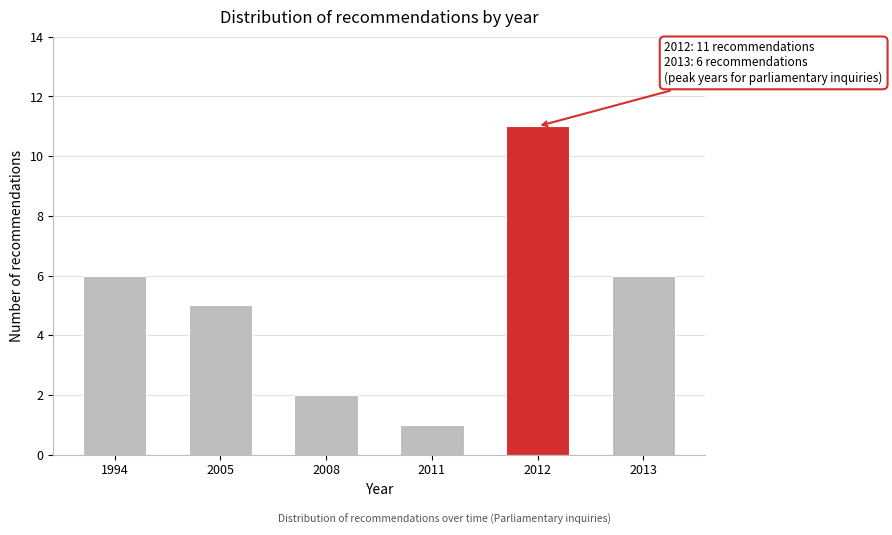

Reading left to right, transcribe all the data shown in this chart.

1994=6	2005=5	2008=2	2011=1	2012=11	2013=6